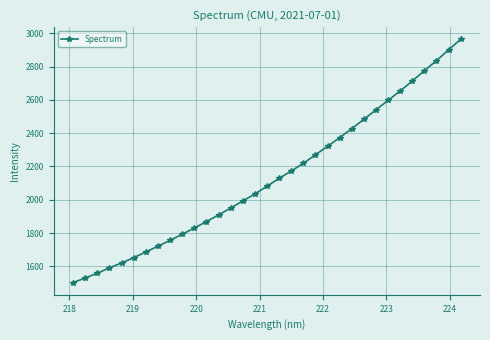

What is the difference between the maximum and second lowest values?

1433.9